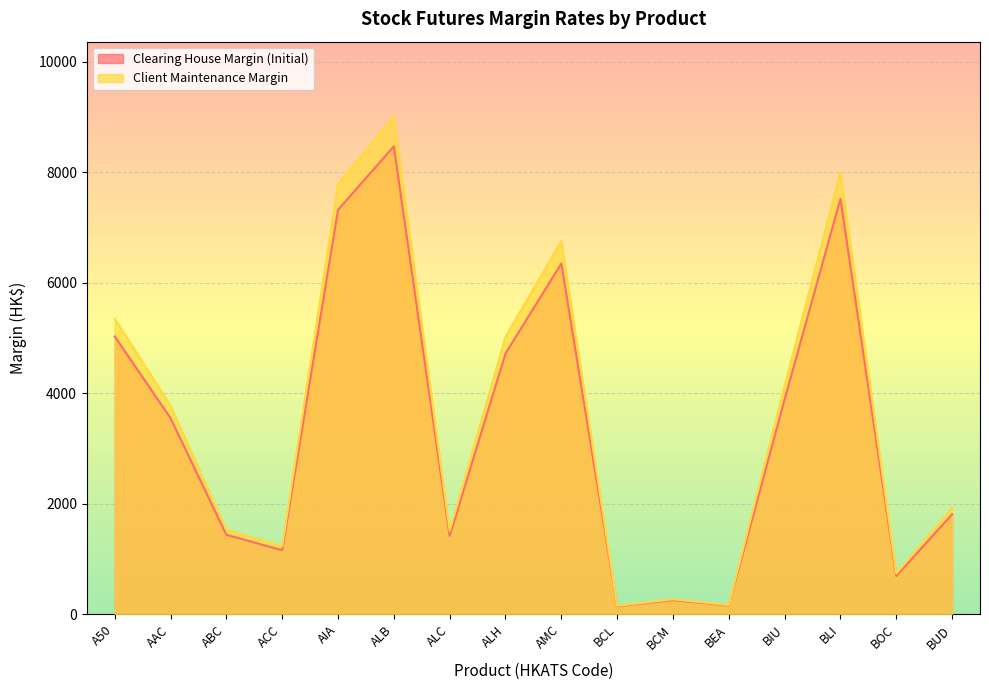

How many interior local valleys does the Client Maintenance Margin series have?

5